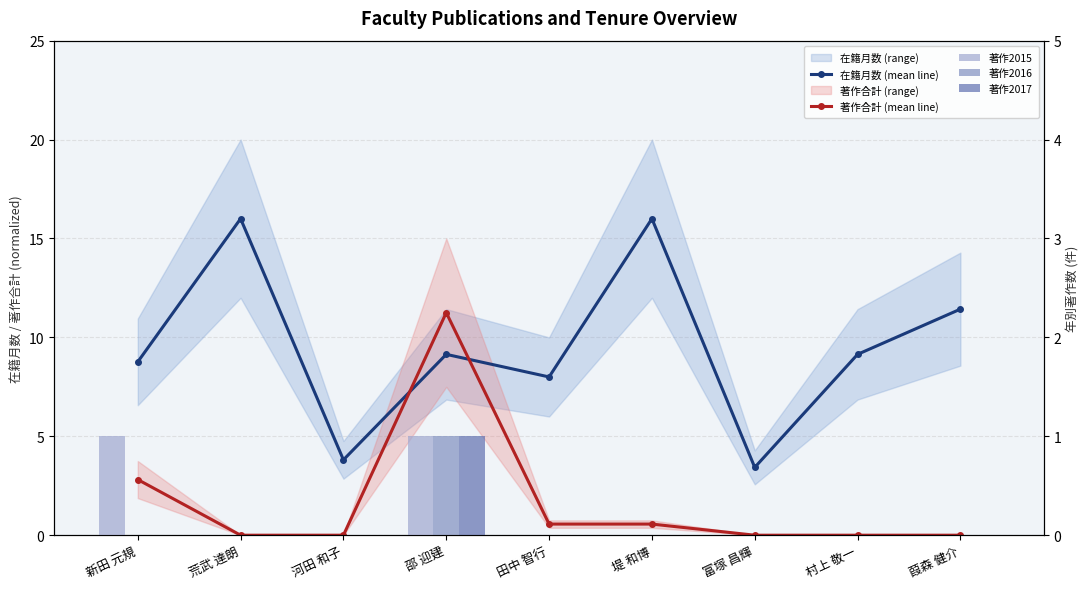

What is the spread (max minus min) of values at 堤 和博?

16.0